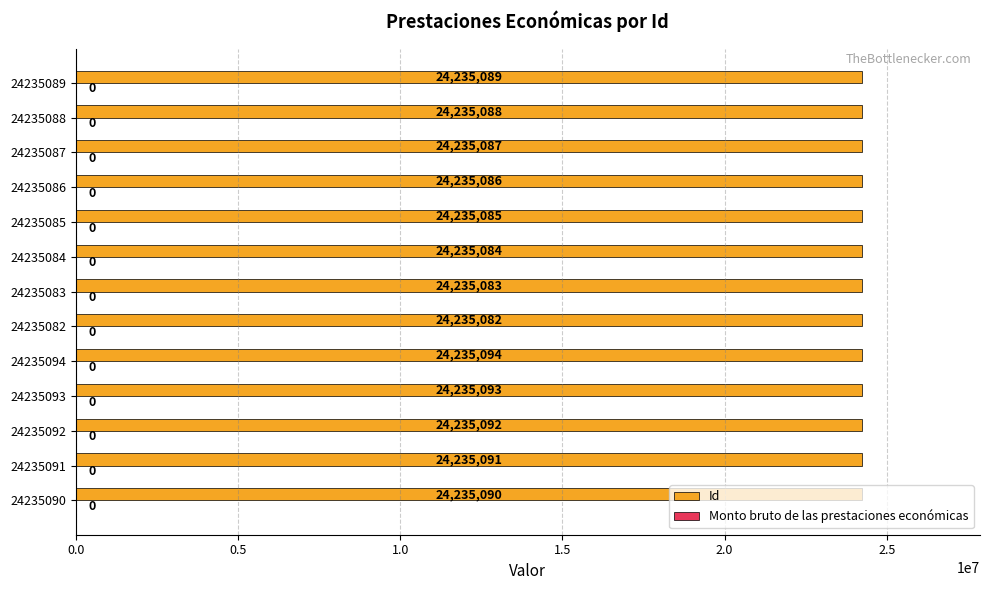

At how many categories does at least one series exceed 10867097?

13